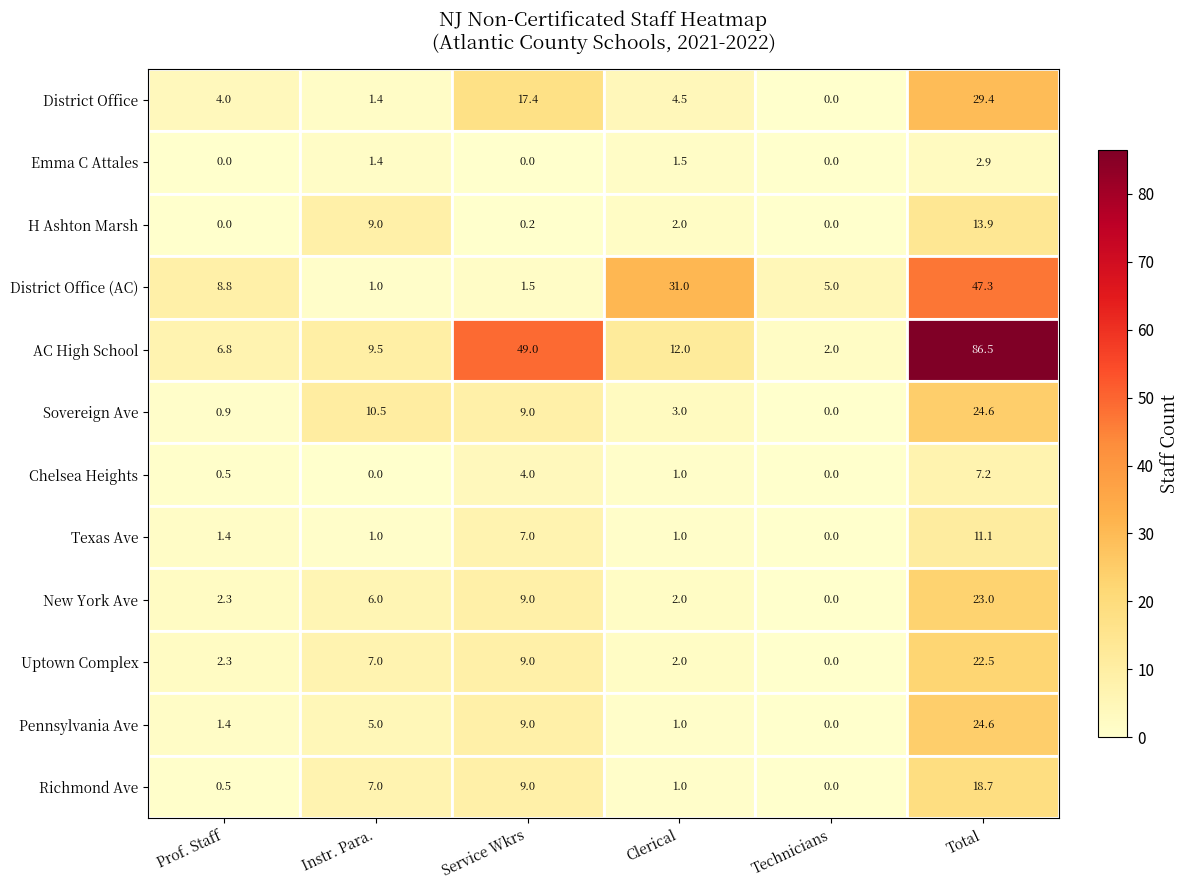

At which label does H Ashton Marsh first exceed 2?

Instr. Para.